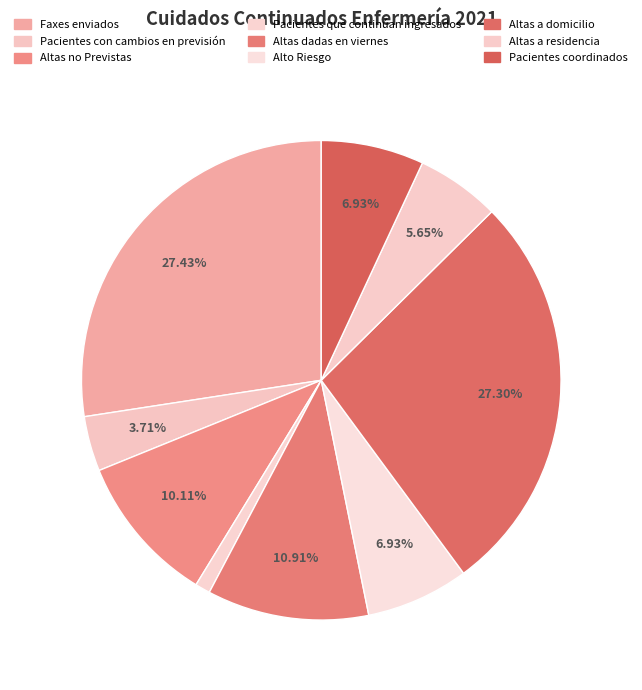

Is the sum of Alto Riesgo and Pacientes que continúan ingresados greater than half?

No